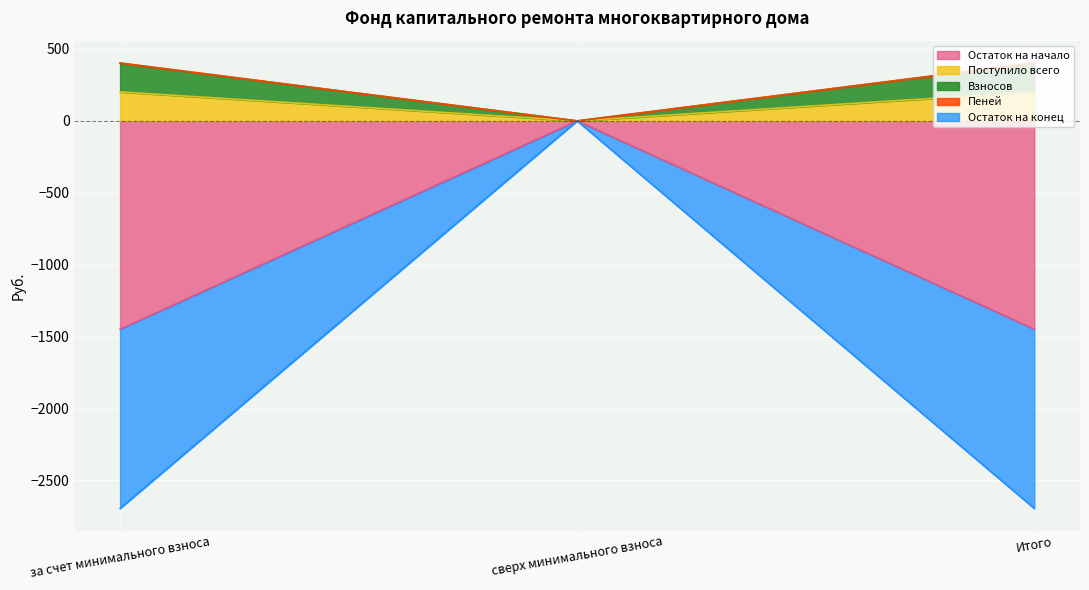

At how many categories does at least one series exceed -221?

3